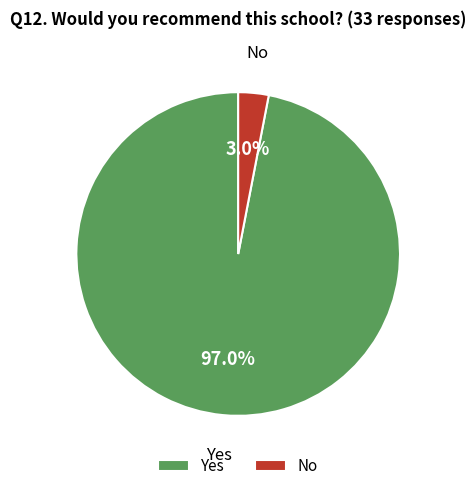

To the nearest percent, what is the difference between the largest and smallest slice percentages?

94%